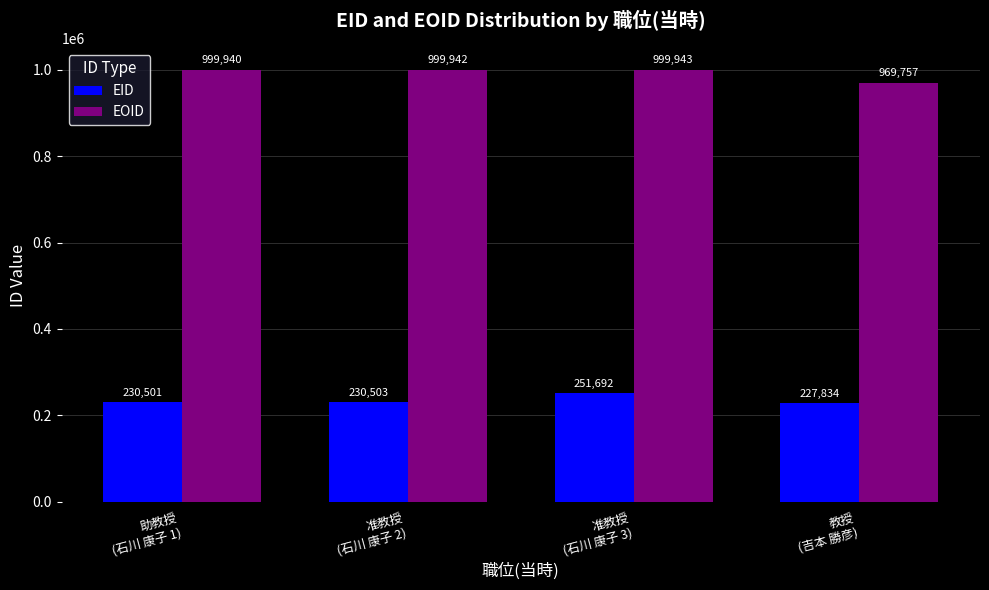

How many bars are there in each group?

2